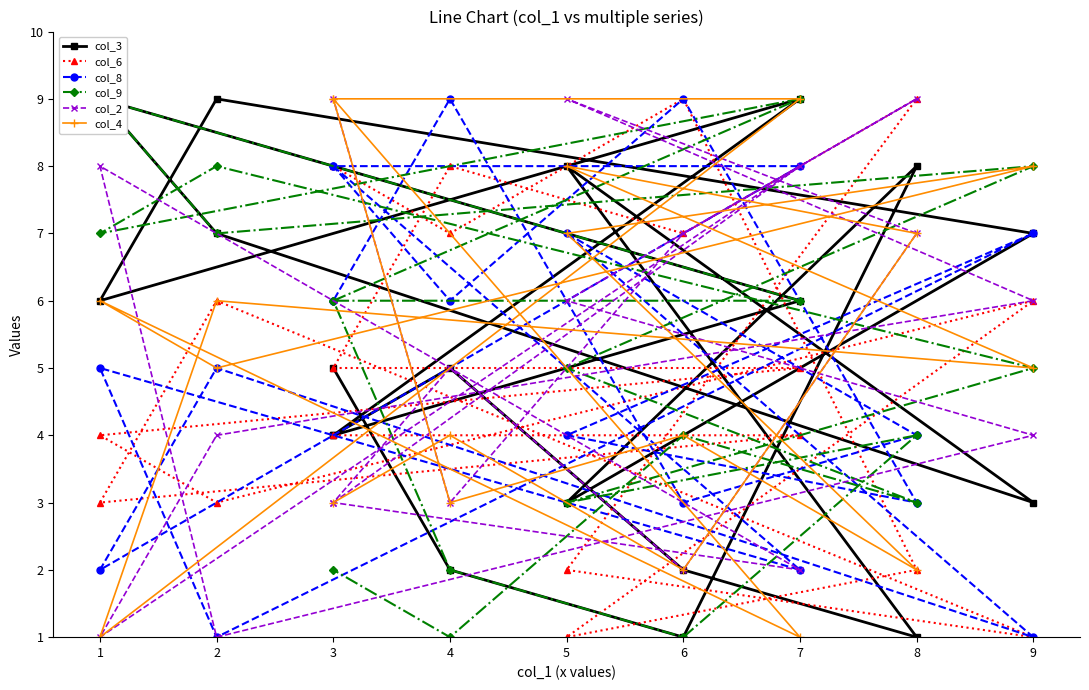

How many intersections are there between col_2 and col_4?

11